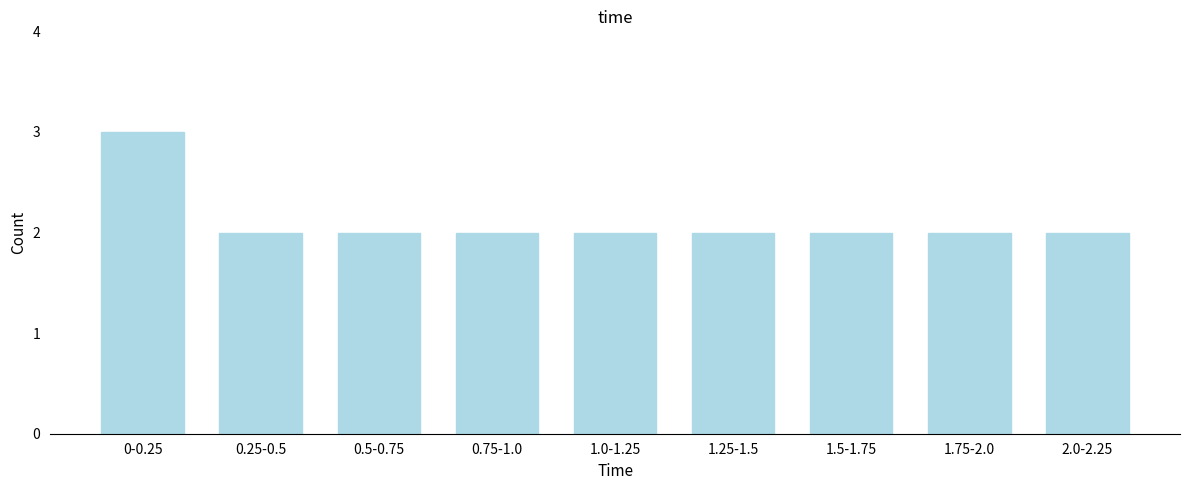

Reading right to left, list all the values displayed in this chart.

2.0-2.25=2	1.75-2.0=2	1.5-1.75=2	1.25-1.5=2	1.0-1.25=2	0.75-1.0=2	0.5-0.75=2	0.25-0.5=2	0-0.25=3